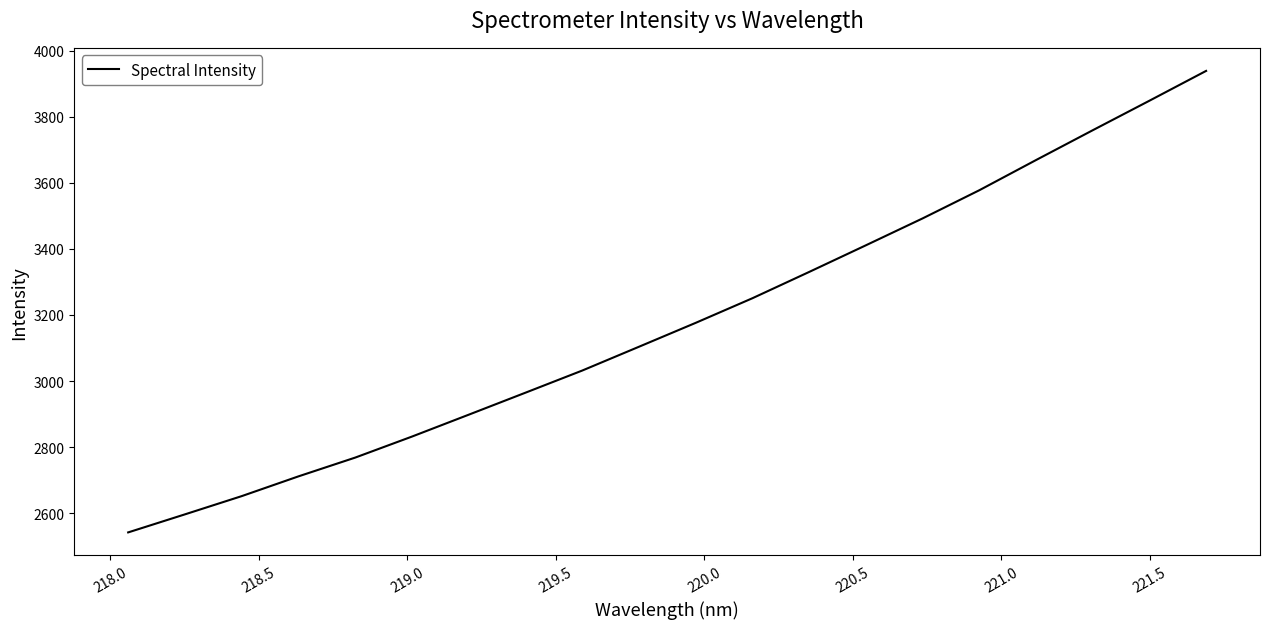

What is the maximum value shown in the chart?

3938.5